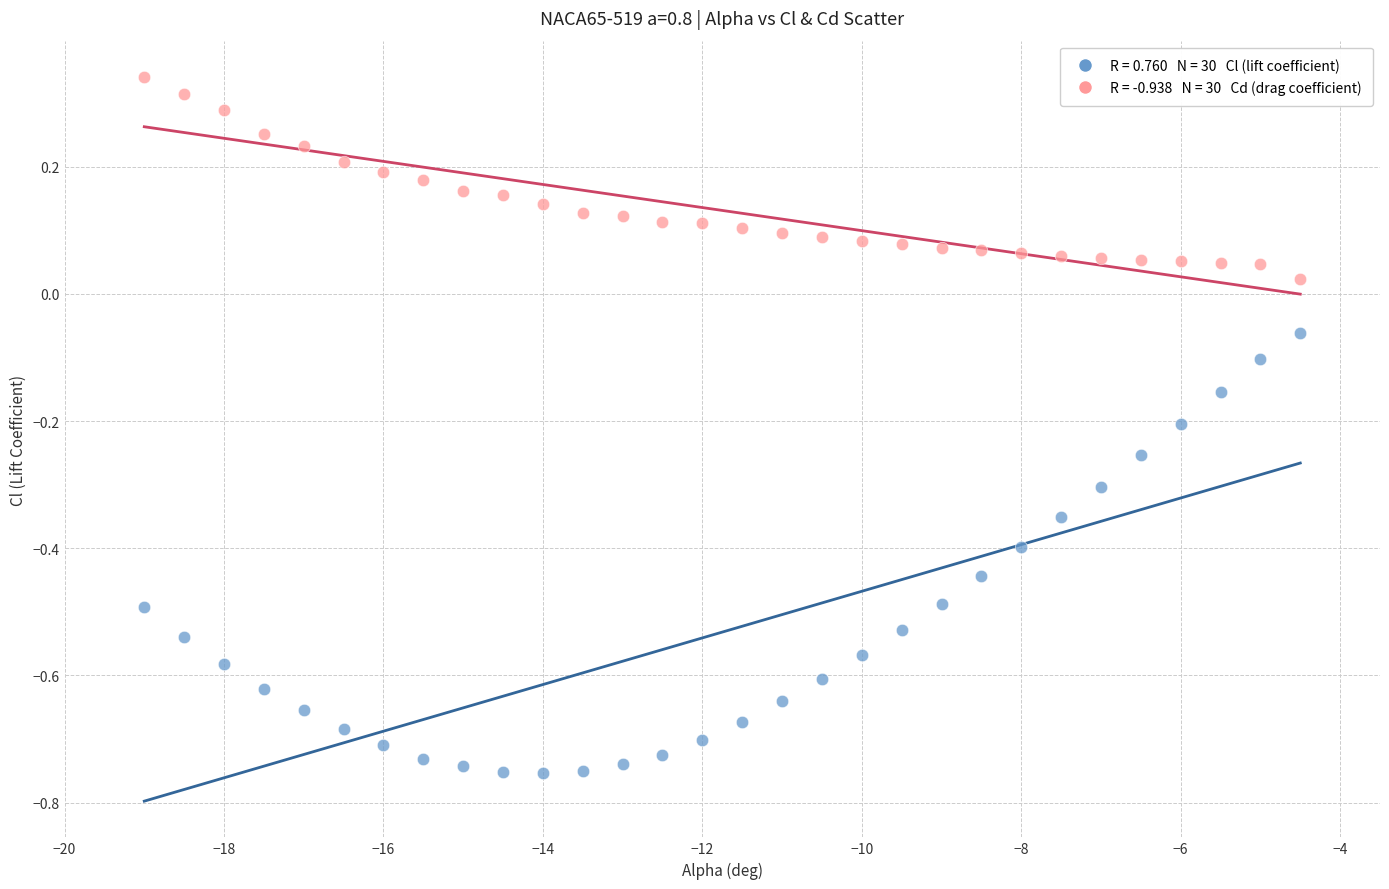

Count the number of points in this scatter plot.

60